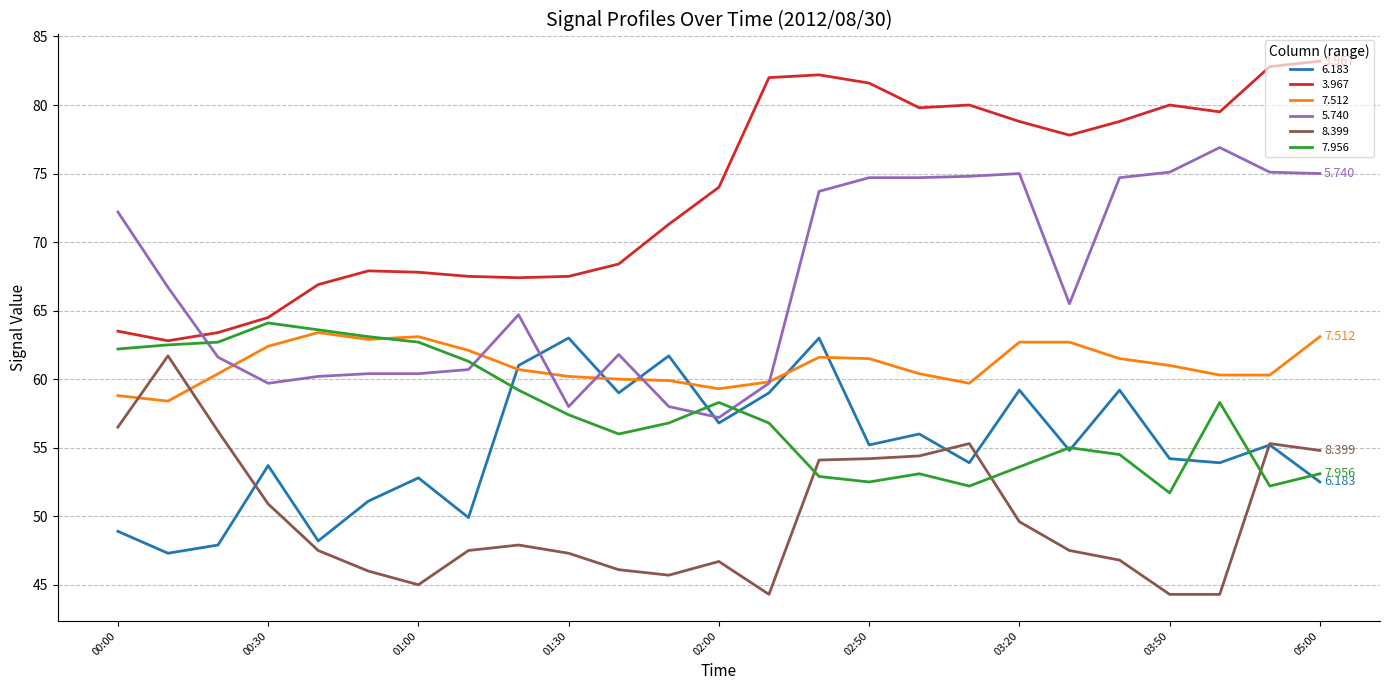

True or false: 7.956 and 5.740 intersect in this chart.

True